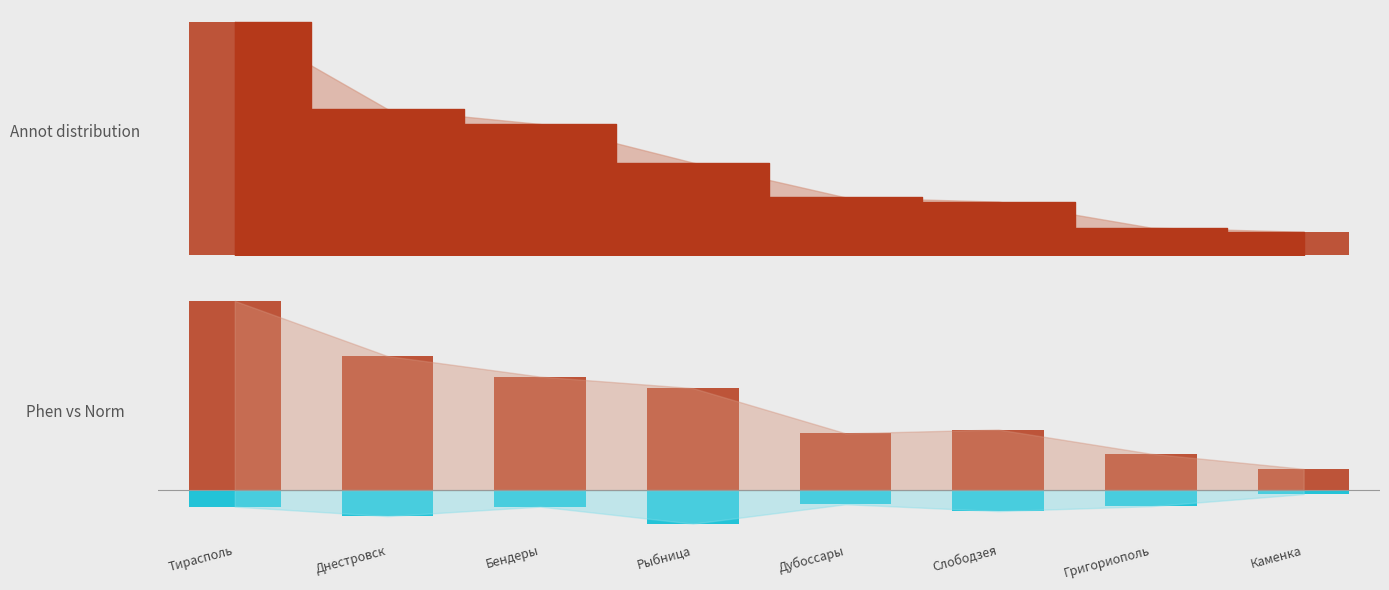

Rank the categories by Доходы бюджетов value from lowest to highest.

Каменка, Григориополь, Слободзея, Дубоссары, Рыбница, Бендеры, Днестровск, Тирасполь